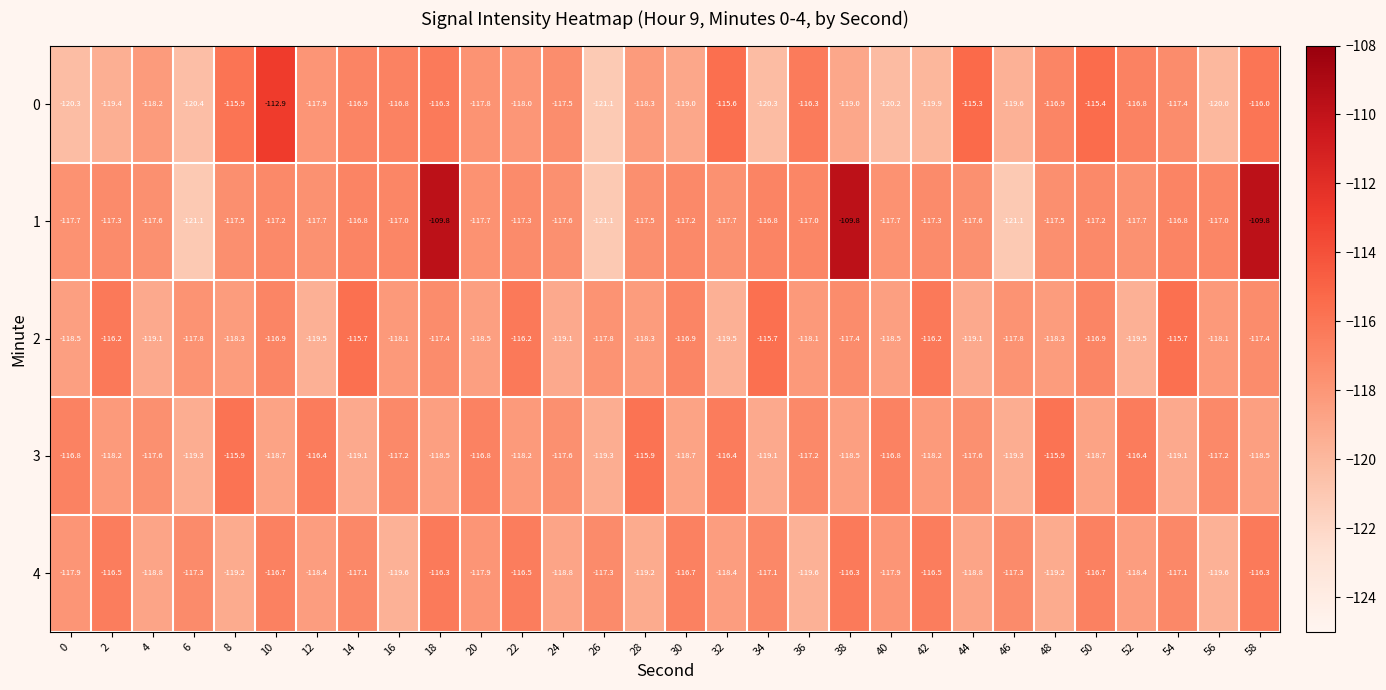

What is the approximate value of 4 at 2?

-116.5